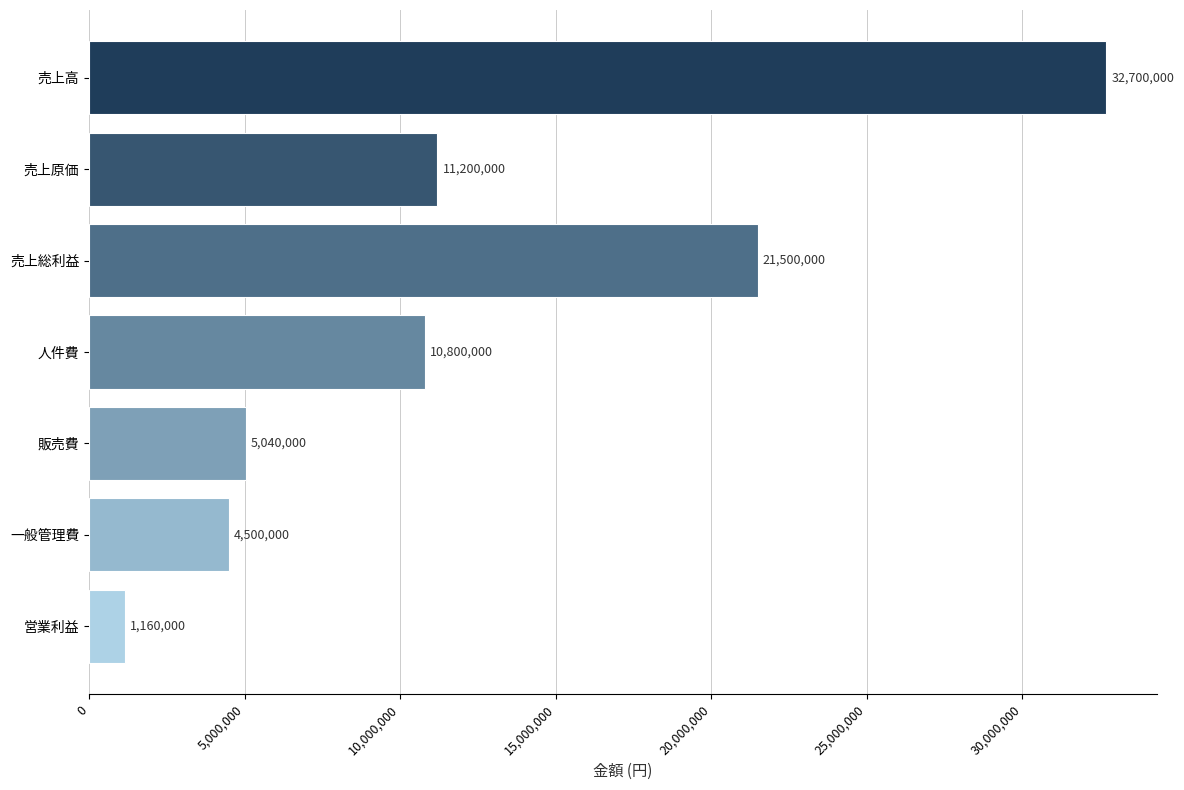

Between 売上総利益 and 販売費, which is larger?

売上総利益